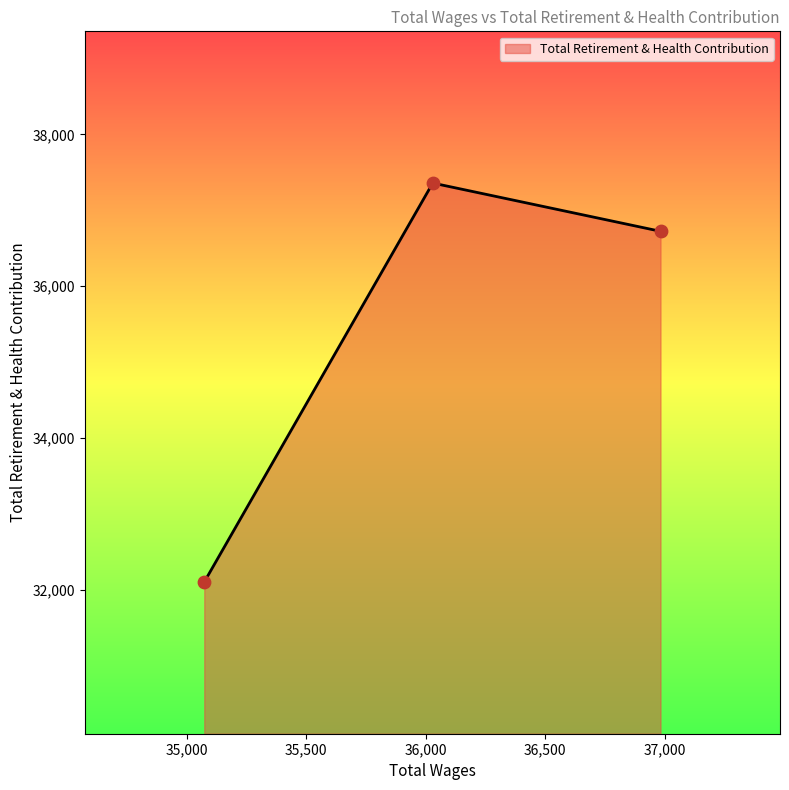

What is the maximum value shown in the chart?

37359